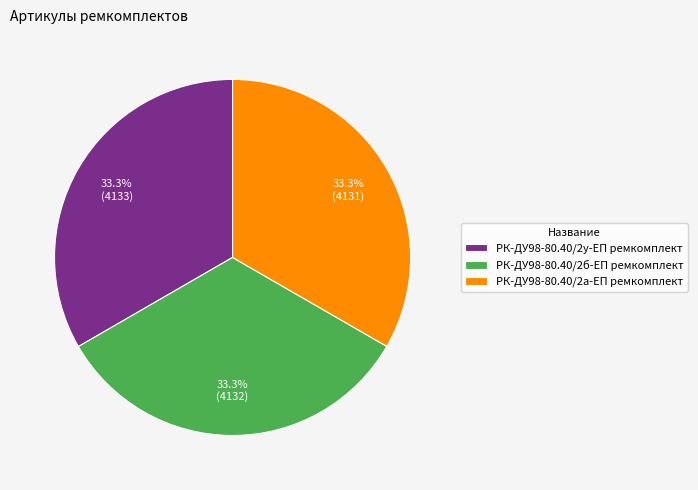

What is the total percentage of РК-ДУ98-80.40/2б-ЕП ремкомплект and РК-ДУ98-80.40/2а-ЕП ремкомплект?

66.7%